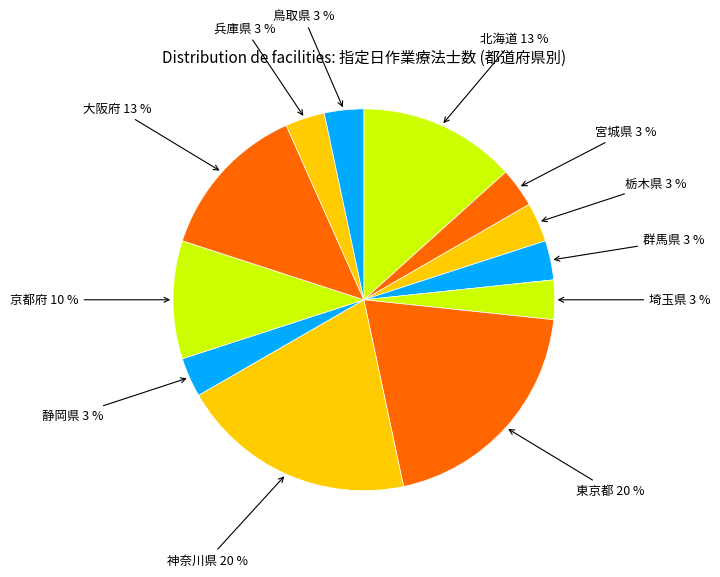

Is the sum of 東京都 and 群馬県 greater than half?

No